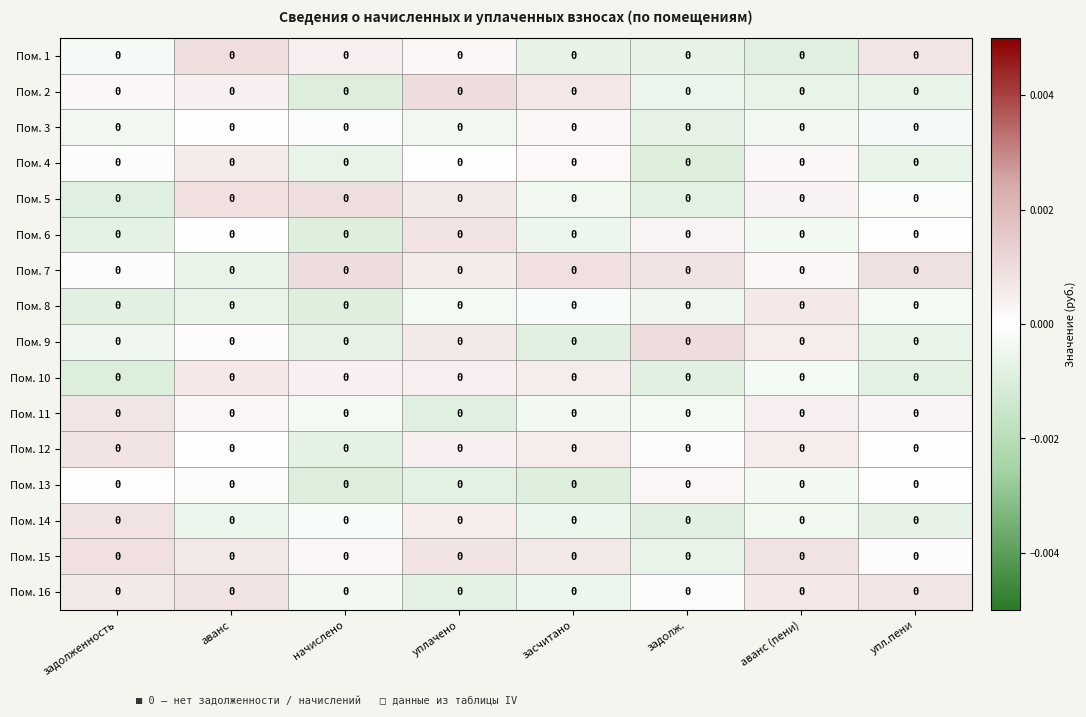

Is it true that Пом. 14 equals -0.0 at начислено?

True